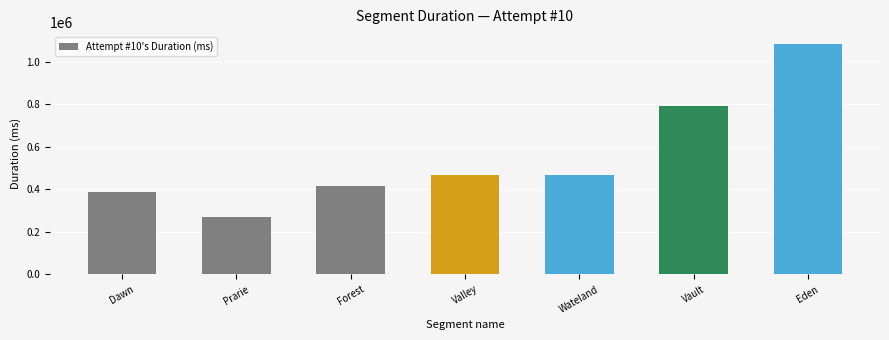

How many values are below 467378?

3